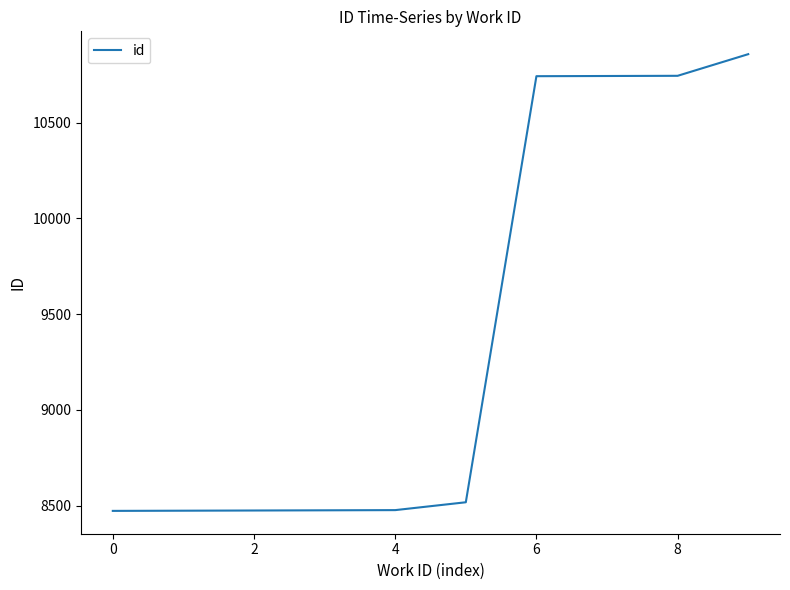

What is the smallest value displayed?

8472